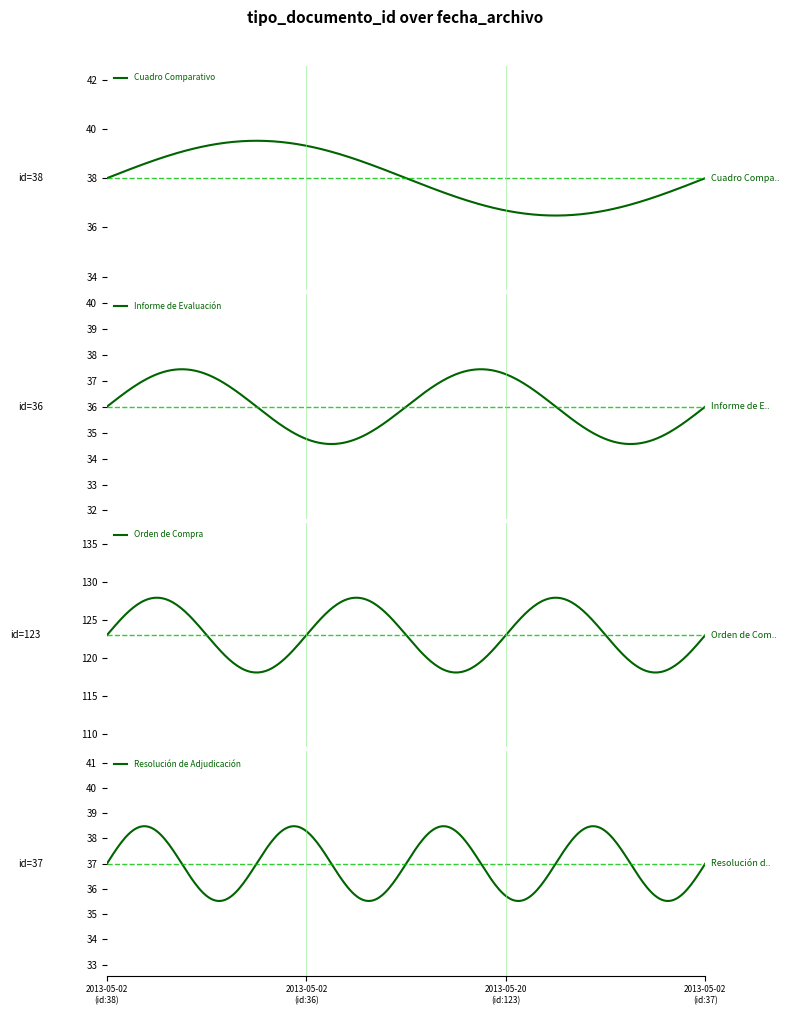

Where is the first local maximum?

2013-05-20 15:02:40